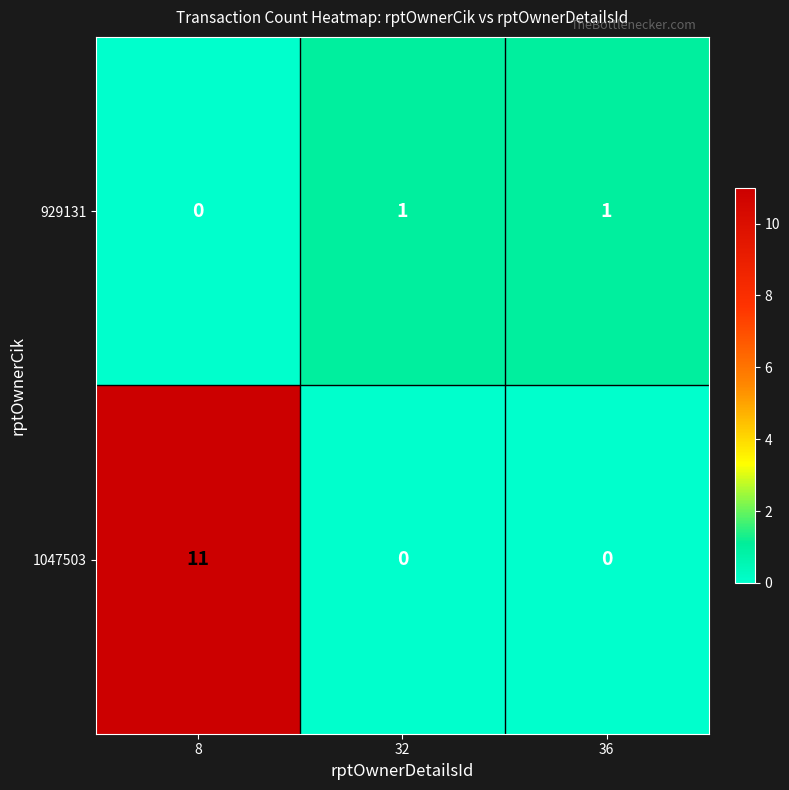

Which series has the largest range (max minus min)?

1047503